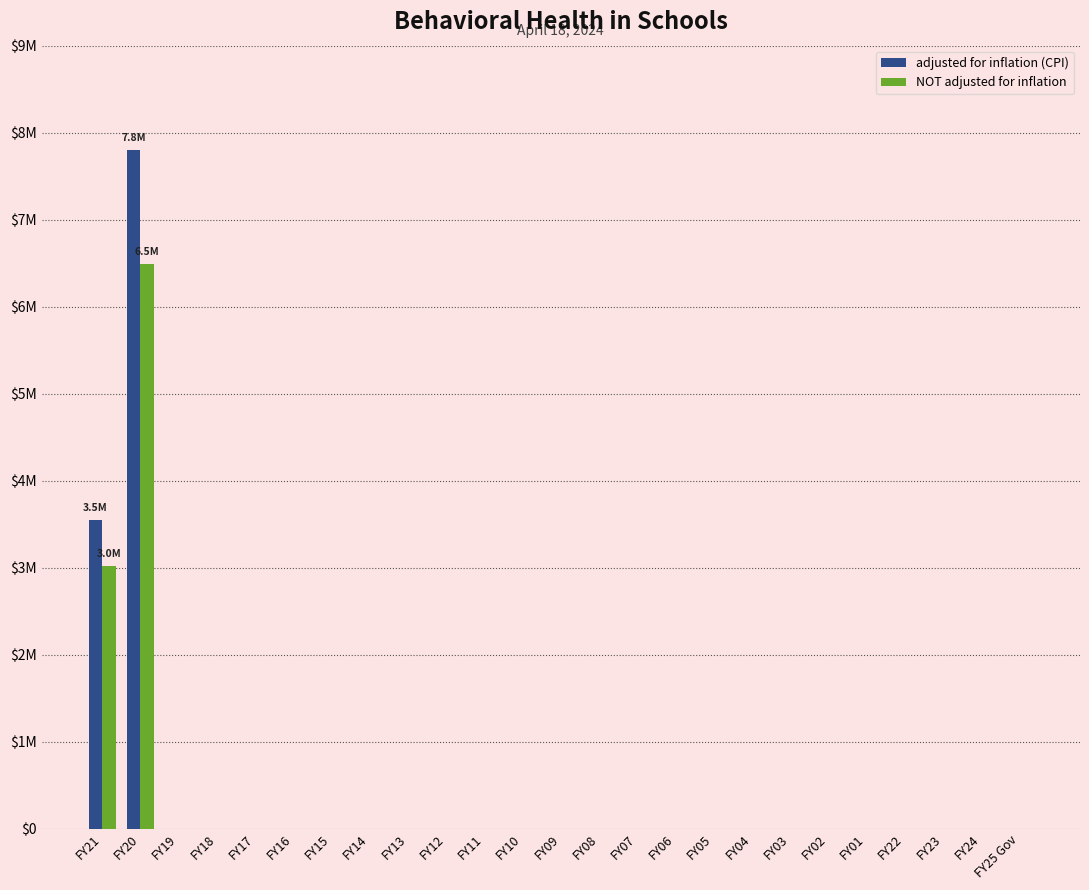

What are all the series names shown in the legend?

adjusted for inflation (CPI), NOT adjusted for inflation